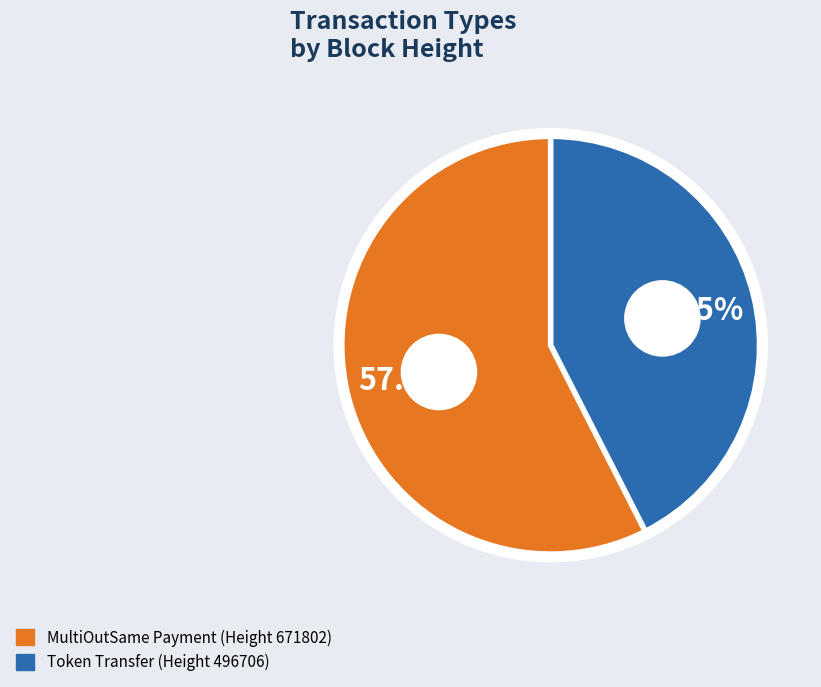

Is it true that MultiOutSame Payment (Height 671802) is 57% of the pie?

True